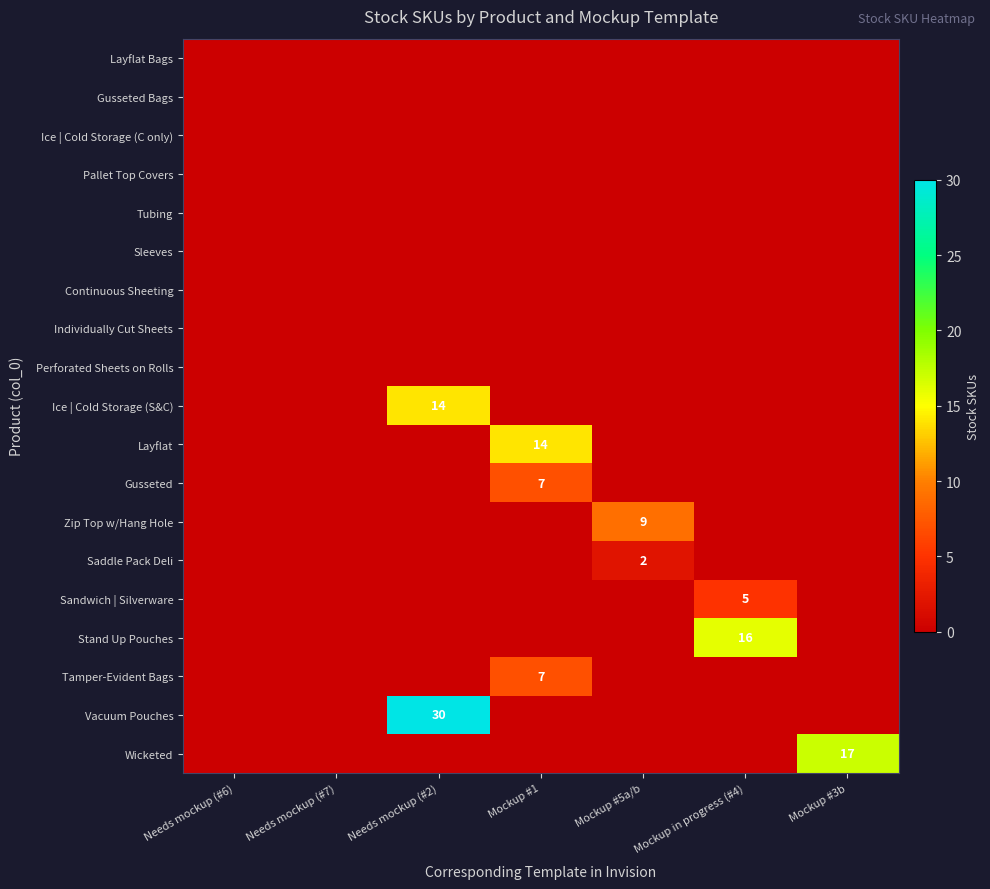

Which has a higher value, Mockup #1 or Mockup #3b?

Mockup #1